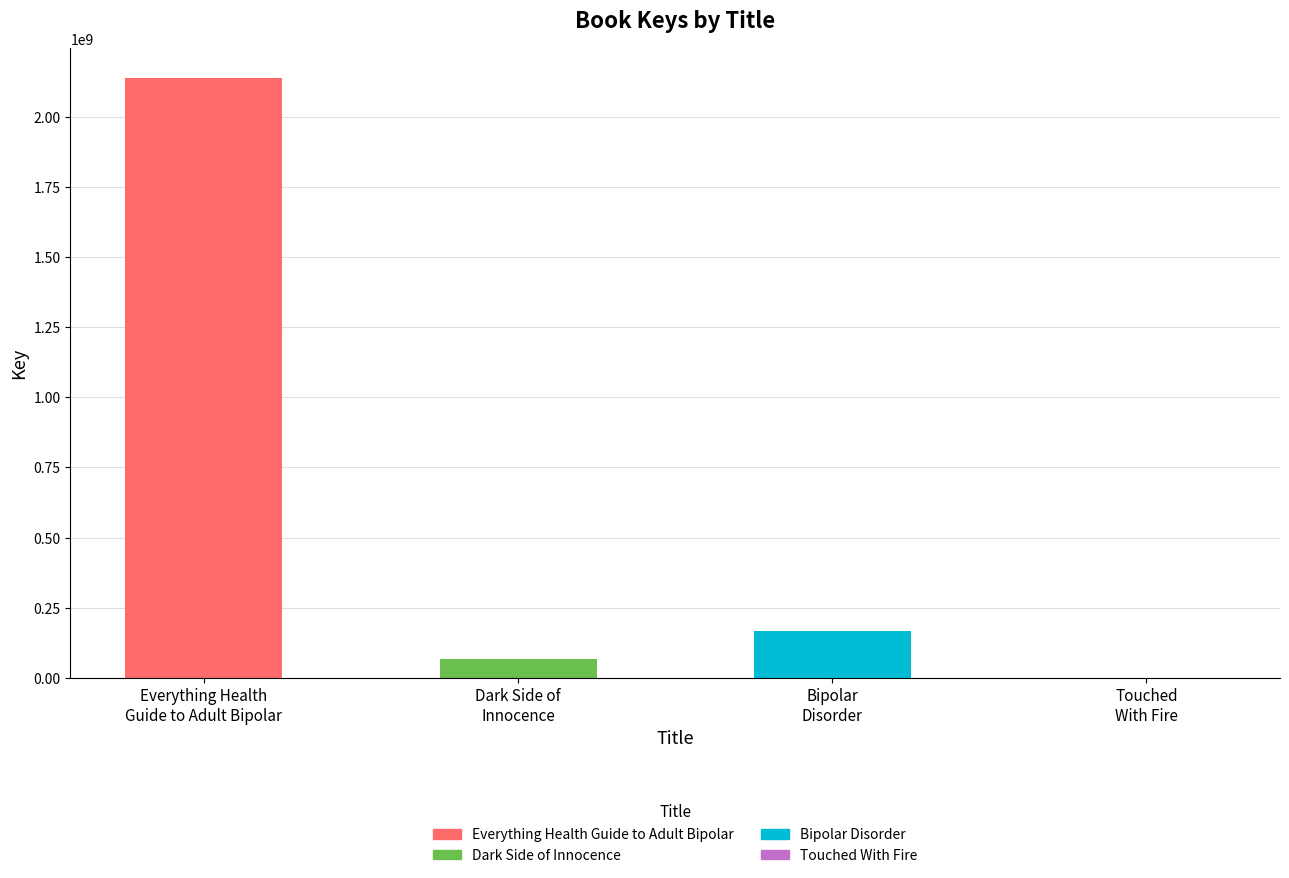

Rank the categories by value from lowest to highest.

Touched With Fire, Dark Side of Innocence, Bipolar Disorder, Everything Health Guide to Adult Bipolar